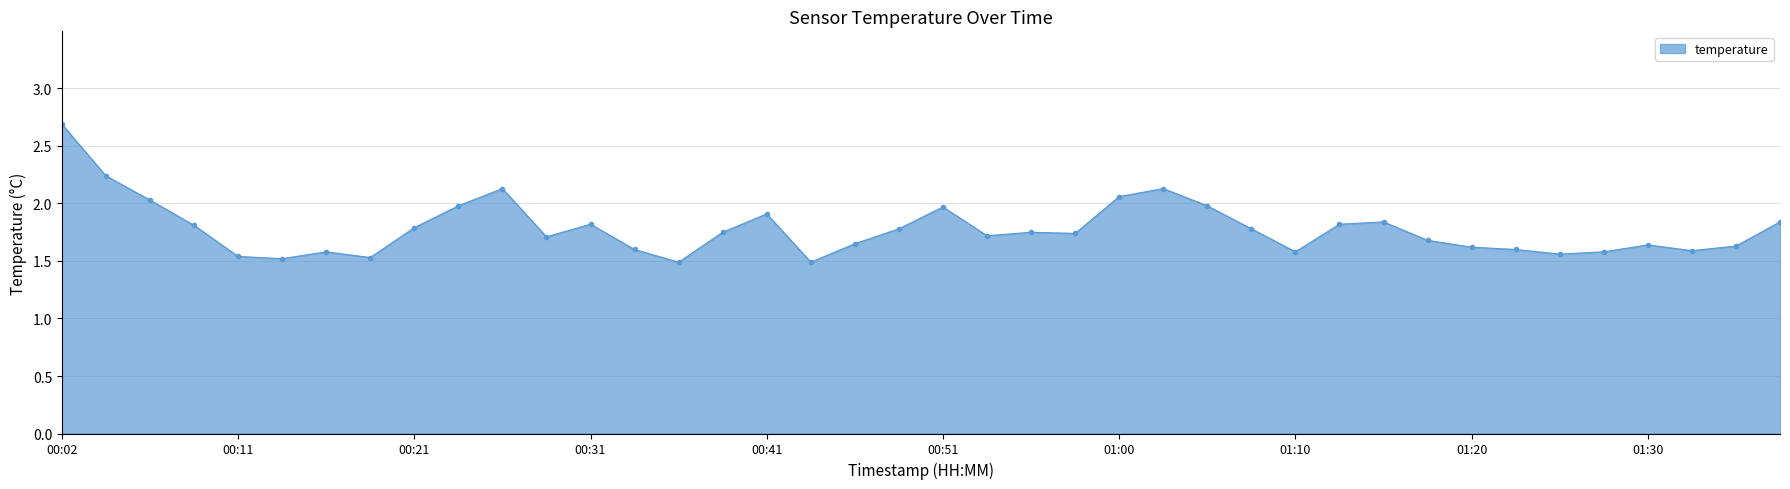

What is the difference between the maximum and minimum values?

1.2